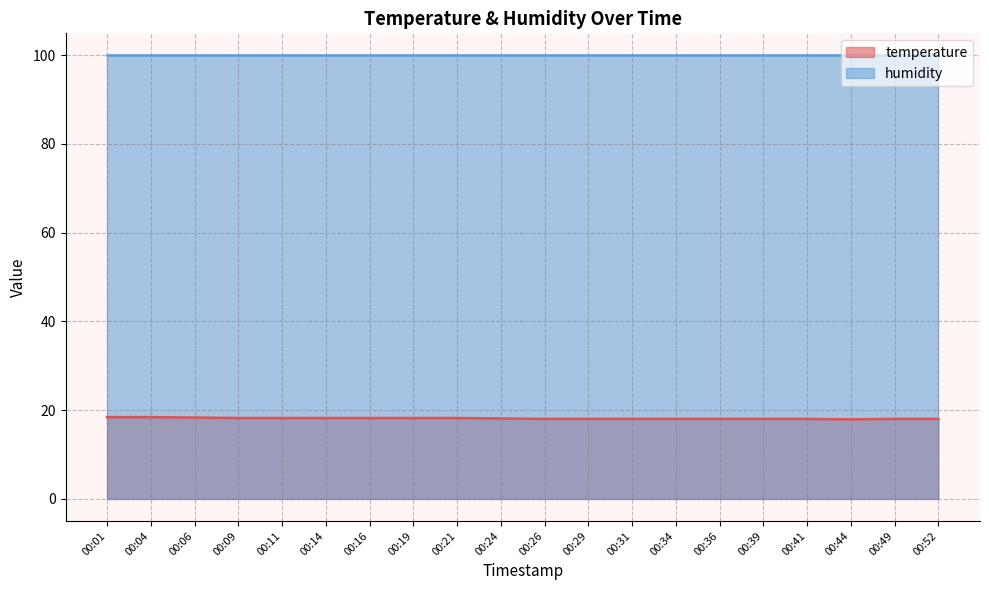

The value at 00:16 is 18.2. True or false?

True